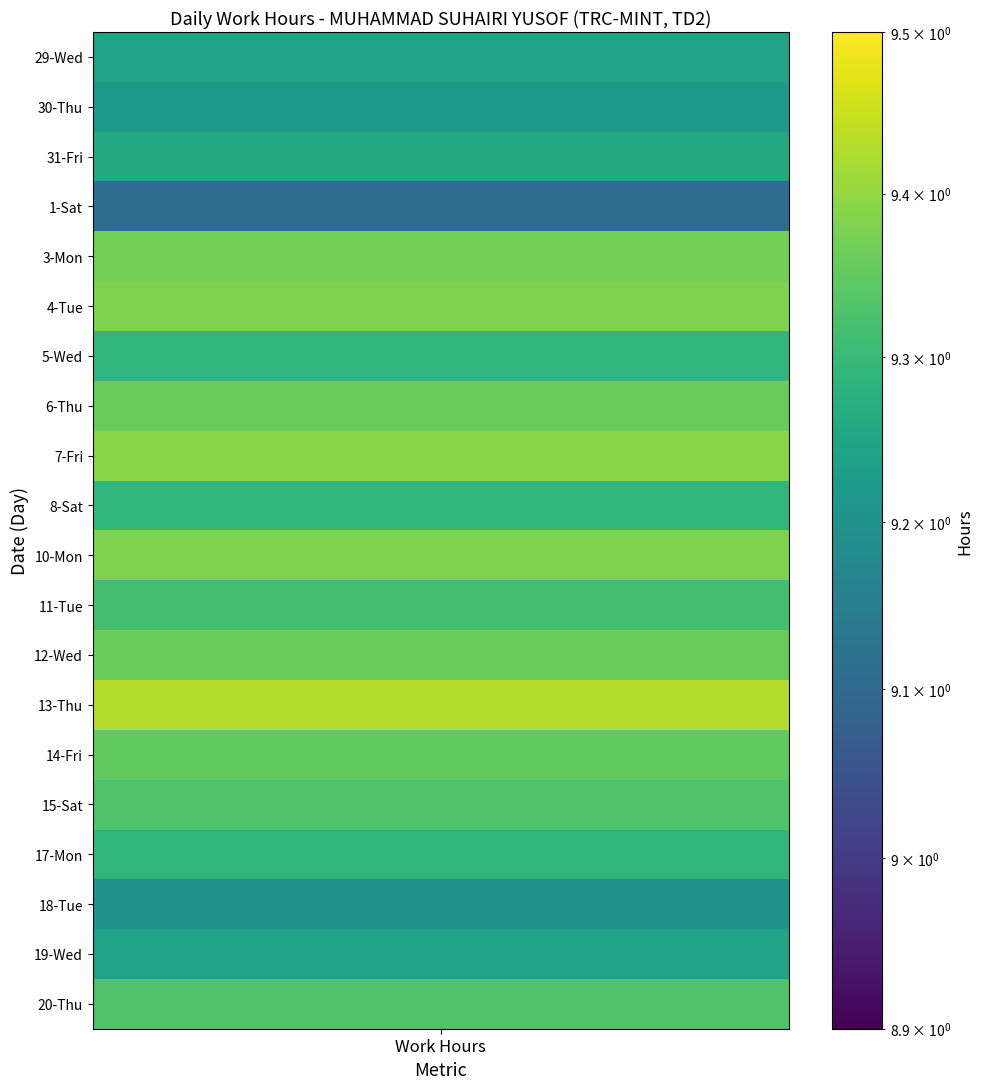

At how many categories does at least one series exceed 8?

1